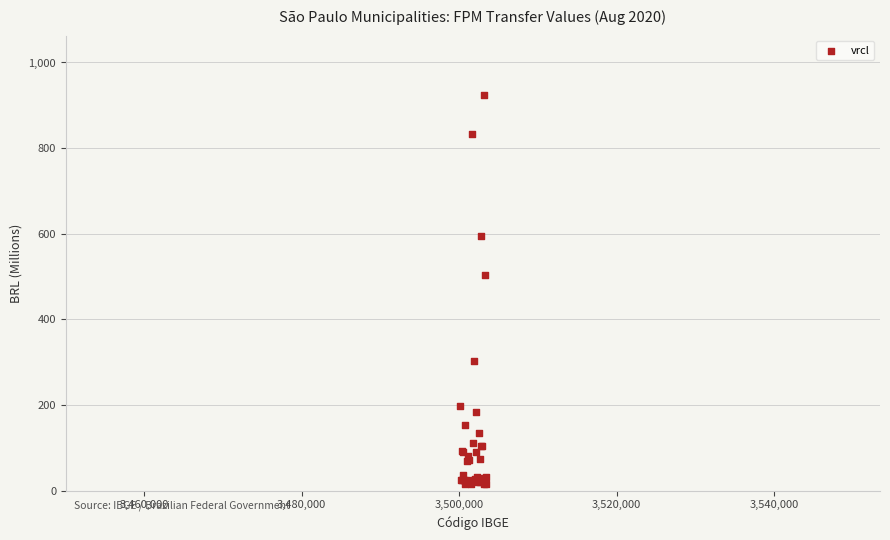

What Y value in the scatter plot is closest to 469?

502.6